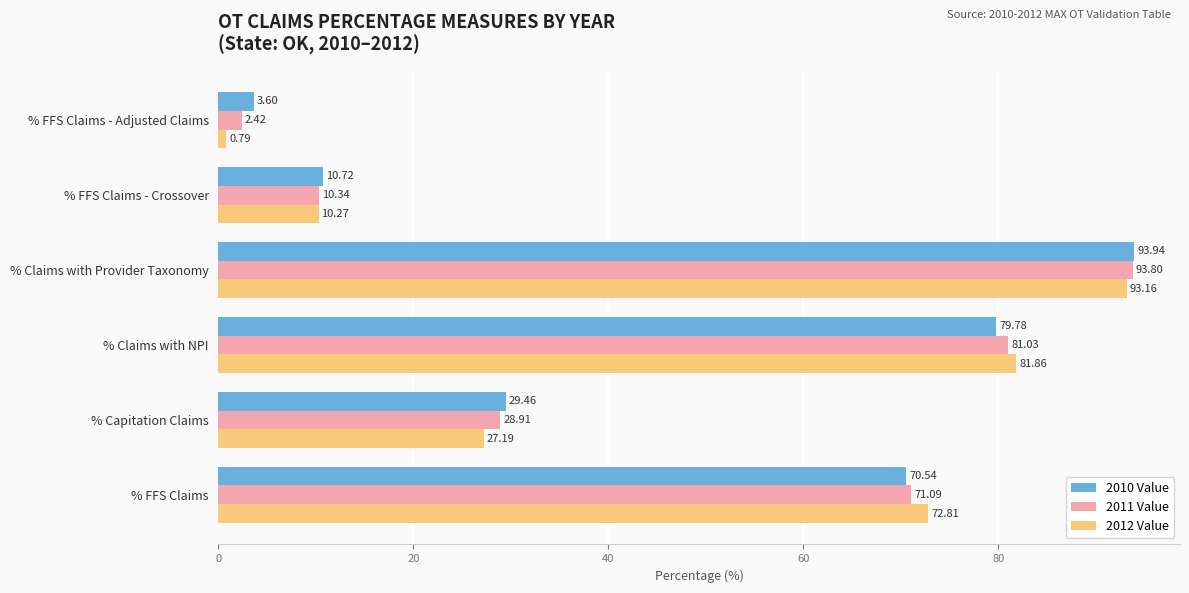

At which category is the sum across all series the highest?

% Claims with Provider Taxonomy